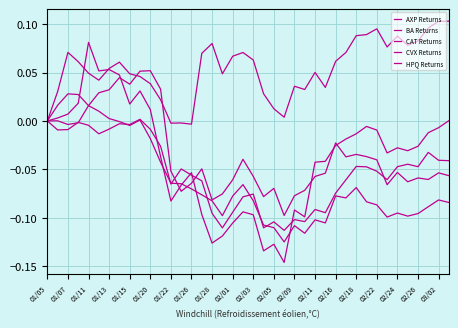

At which category does CVX Returns reach its first local valley?

01/07